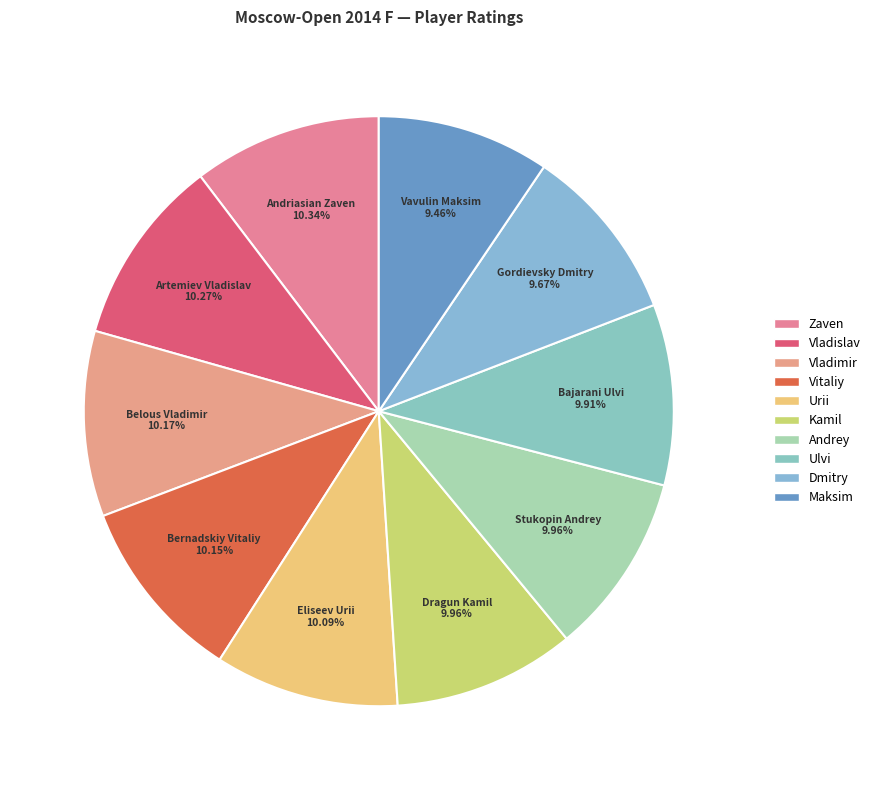

Rank the categories by value from lowest to highest.

Vavulin Maksim, Gordievsky Dmitry, Bajarani Ulvi, Dragun Kamil, Stukopin Andrey, Eliseev Urii, Bernadskiy Vitaliy, Belous Vladimir, Artemiev Vladislav, Andriasian Zaven